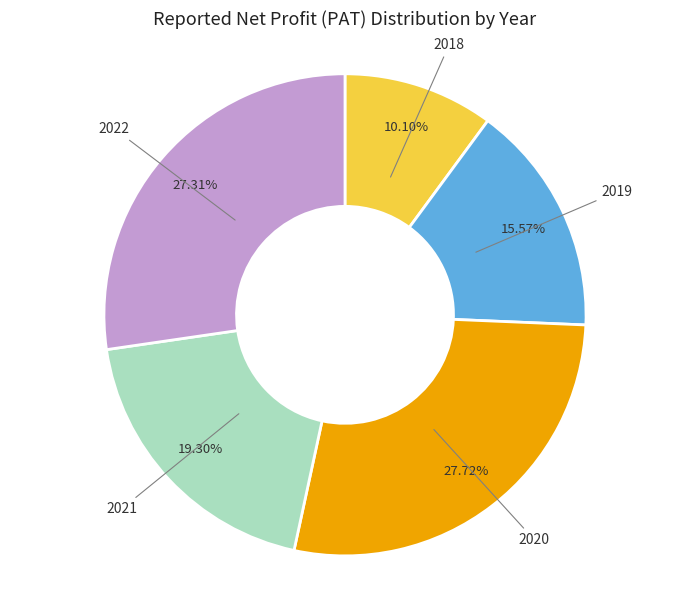

To the nearest percent, what is the difference between the 2022 and 2019 slice percentages?

12%